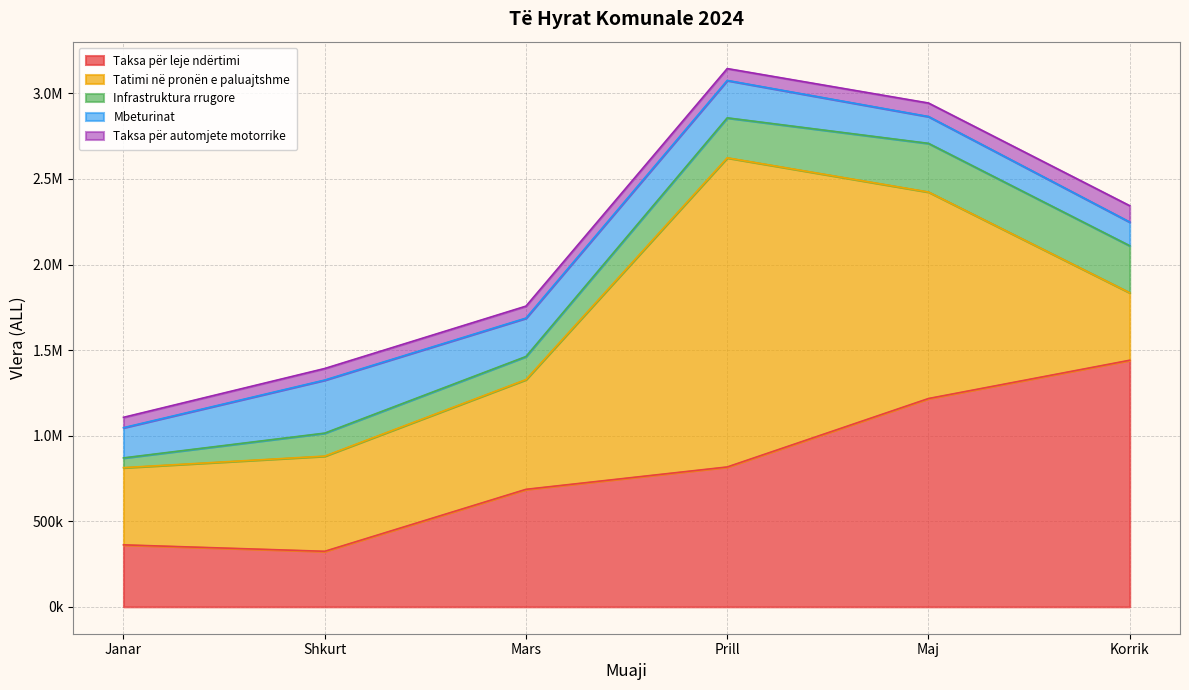

Reading left to right, extract all data points from this chart.

Taksa për leje ndërtimi: Janar=362063.4	Shkurt=324354.9	Mars=686461.1	Prill=817122.8	Maj=1217069.5	Korrik=1440740.6
Tatimi në pronën e paluajtshme: Janar=451163.9	Shkurt=556293.6	Mars=641439.8	Prill=1806537.1	Maj=1206778.0	Korrik=394412.6
Infrastruktura rrugore: Janar=56924.9	Shkurt=134278.4	Mars=134669.9	Prill=233496.2	Maj=284295.7	Korrik=274737.8
Mbeturinat: Janar=176523.4	Shkurt=310073.9	Mars=224428.3	Prill=218581.6	Maj=156654.0	Korrik=138291.6
Taksa për automjete motorrike: Janar=60451.5	Shkurt=67520.0	Mars=69971.5	Prill=69352.0	Maj=79050.0	Korrik=95651.7